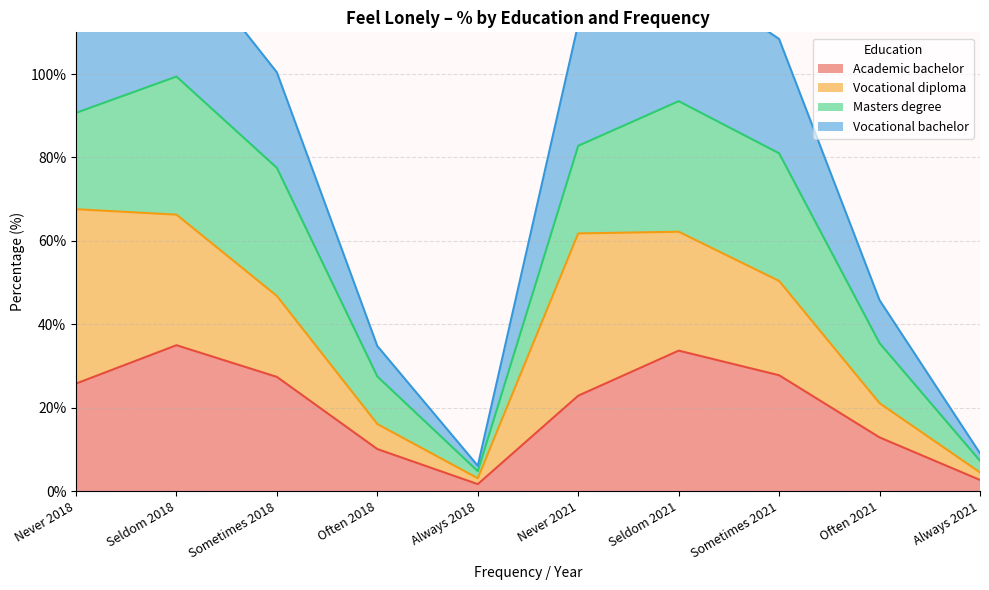

What is the highest value of the Academic bachelor series?

35.0